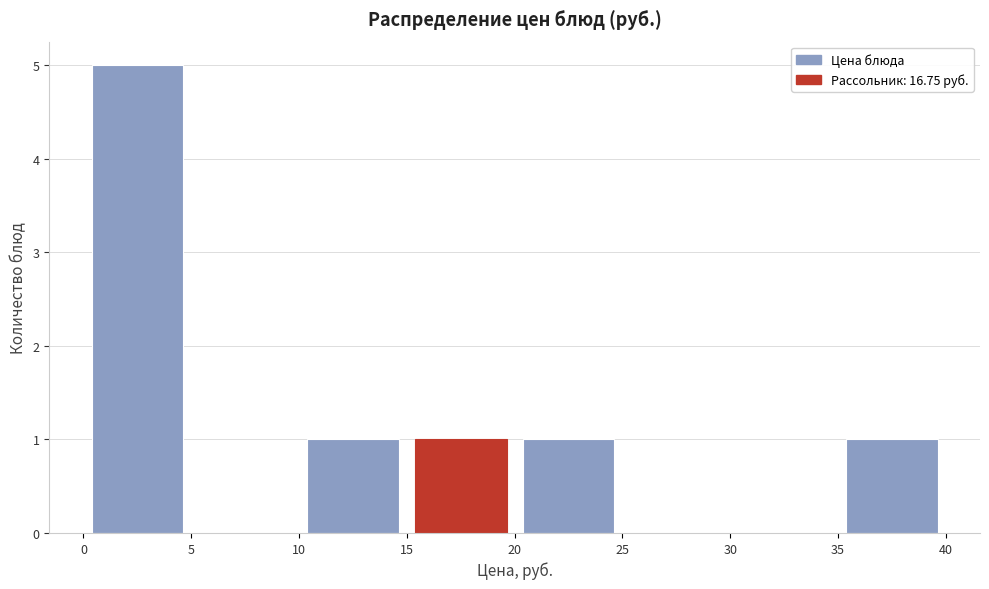

How tall is the bar that spans 20 to 25 on the x-axis? The values are not printed on the chart, so give them approximately, as read against the axis.

1